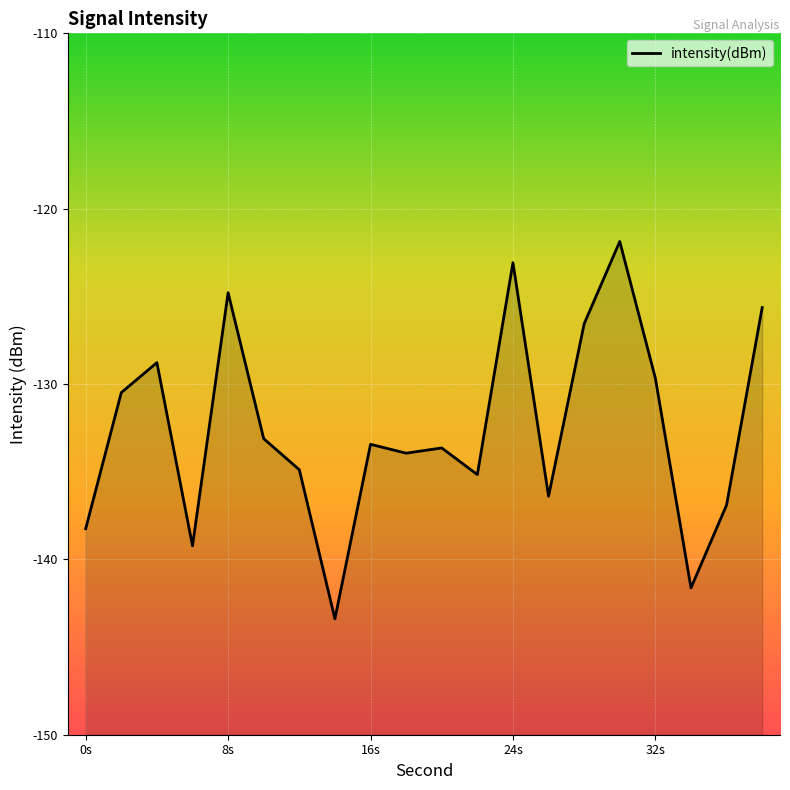

At which label is the value closest to -132?

10